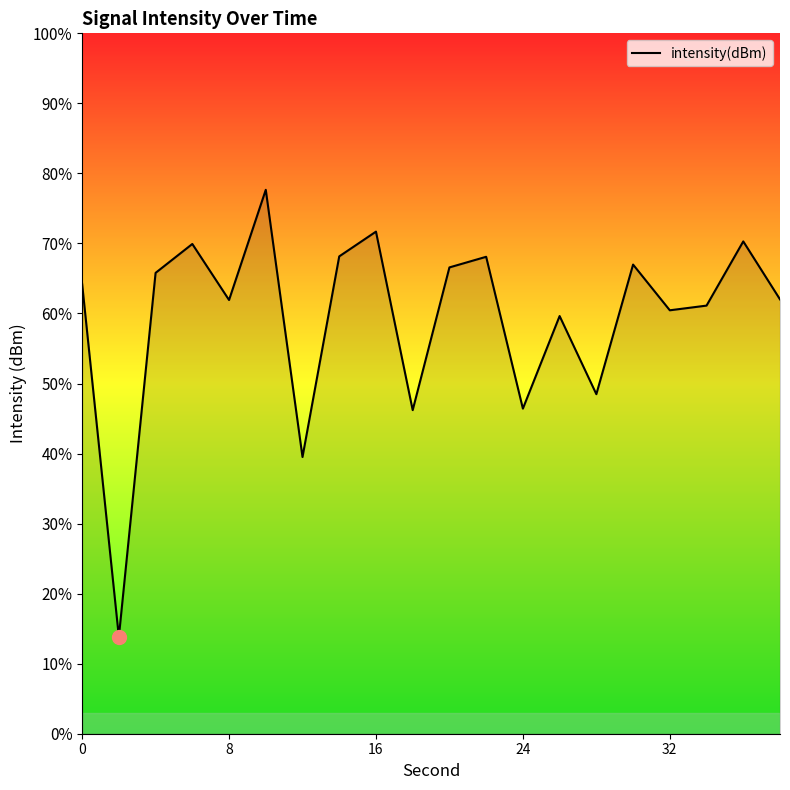

What is the sum of all values?

1189.0